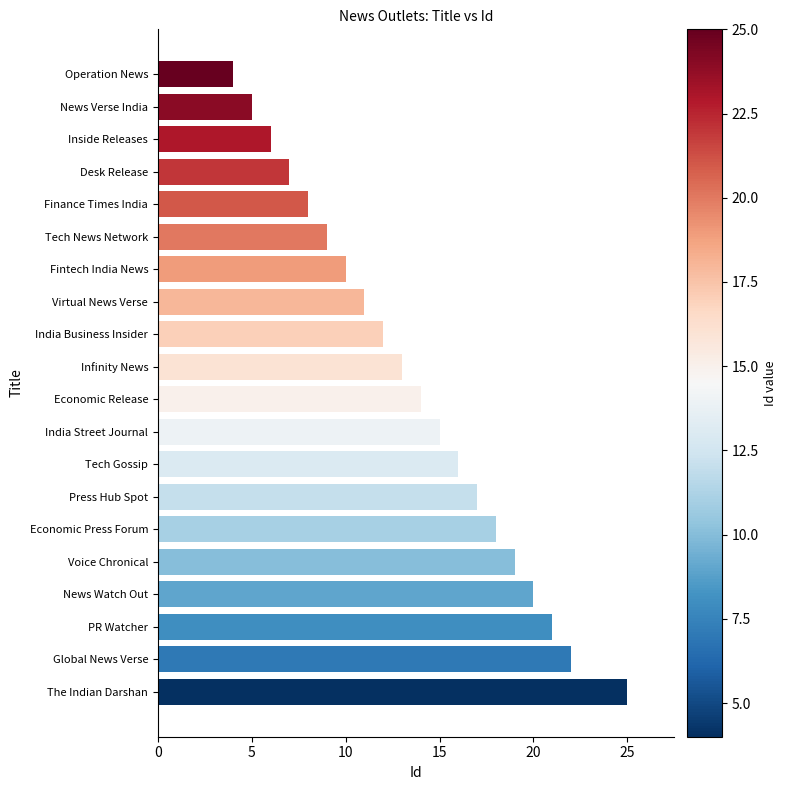

How many data points are less than 14?

10